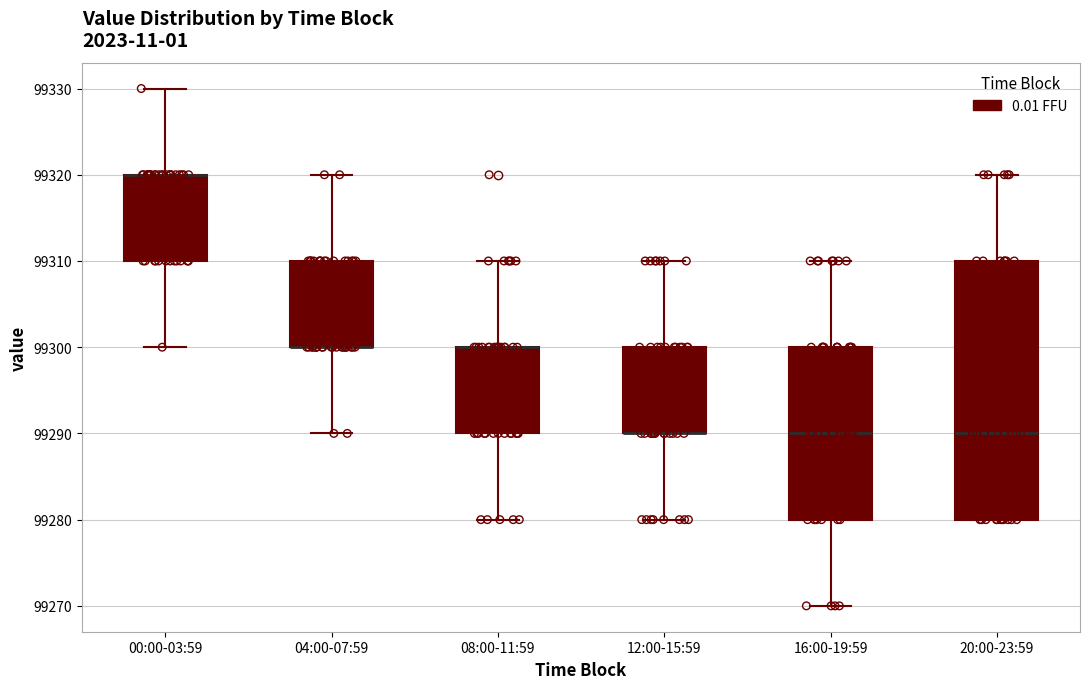

Reading left to right, read every box against the y-axis: the position of its median line, the range the box covers, and the ends of its whiskers. The values are not printed on the chart, so give them approximately, as read against the axis.

00:00-03:59: median 99320 (drawn on the box's upper edge), box 99310 to 99320, whiskers 99300 to 99330
04:00-07:59: median 99300 (drawn on the box's lower edge), box 99300 to 99310, whiskers 99290 to 99320
08:00-11:59: median 99300 (drawn on the box's upper edge), box 99290 to 99300, whiskers 99280 to 99310
12:00-15:59: median 99290 (drawn on the box's lower edge), box 99290 to 99300, whiskers 99280 to 99310
16:00-19:59: median 99290, box 99280 to 99300, whiskers 99270 to 99310
20:00-23:59: median 99290, box 99280 to 99310, whiskers 99280 to 99320